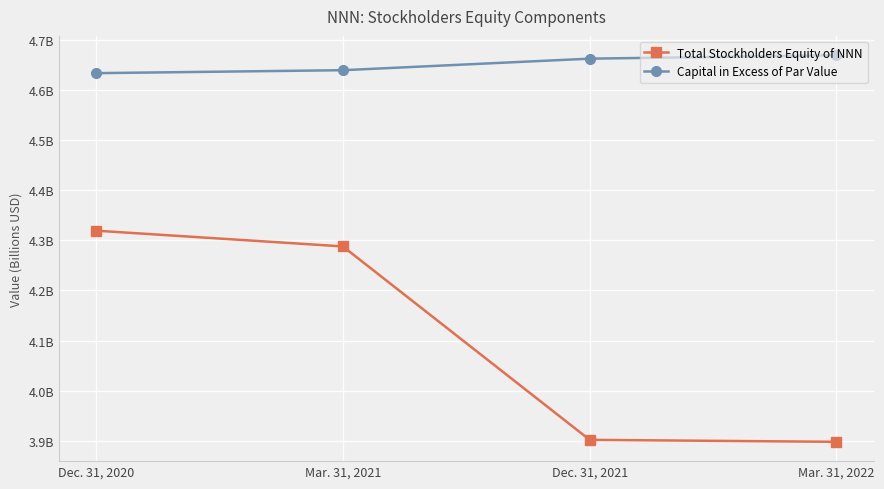

What is the minimum value for Capital in Excess of Par Value?

4.6